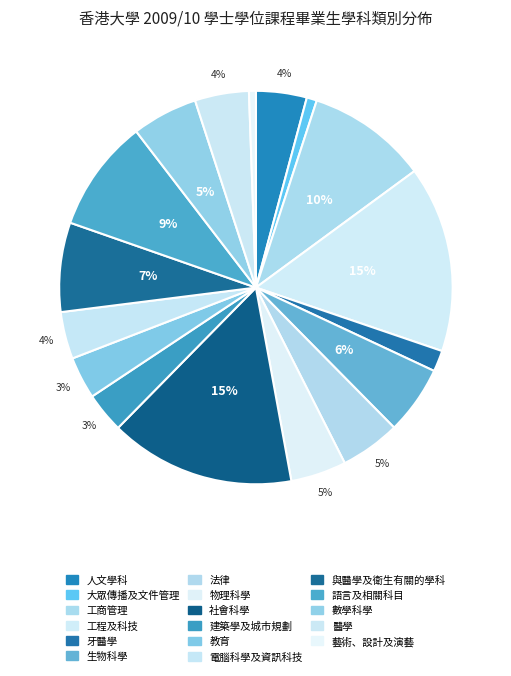

How many slices are in this pie chart?

17